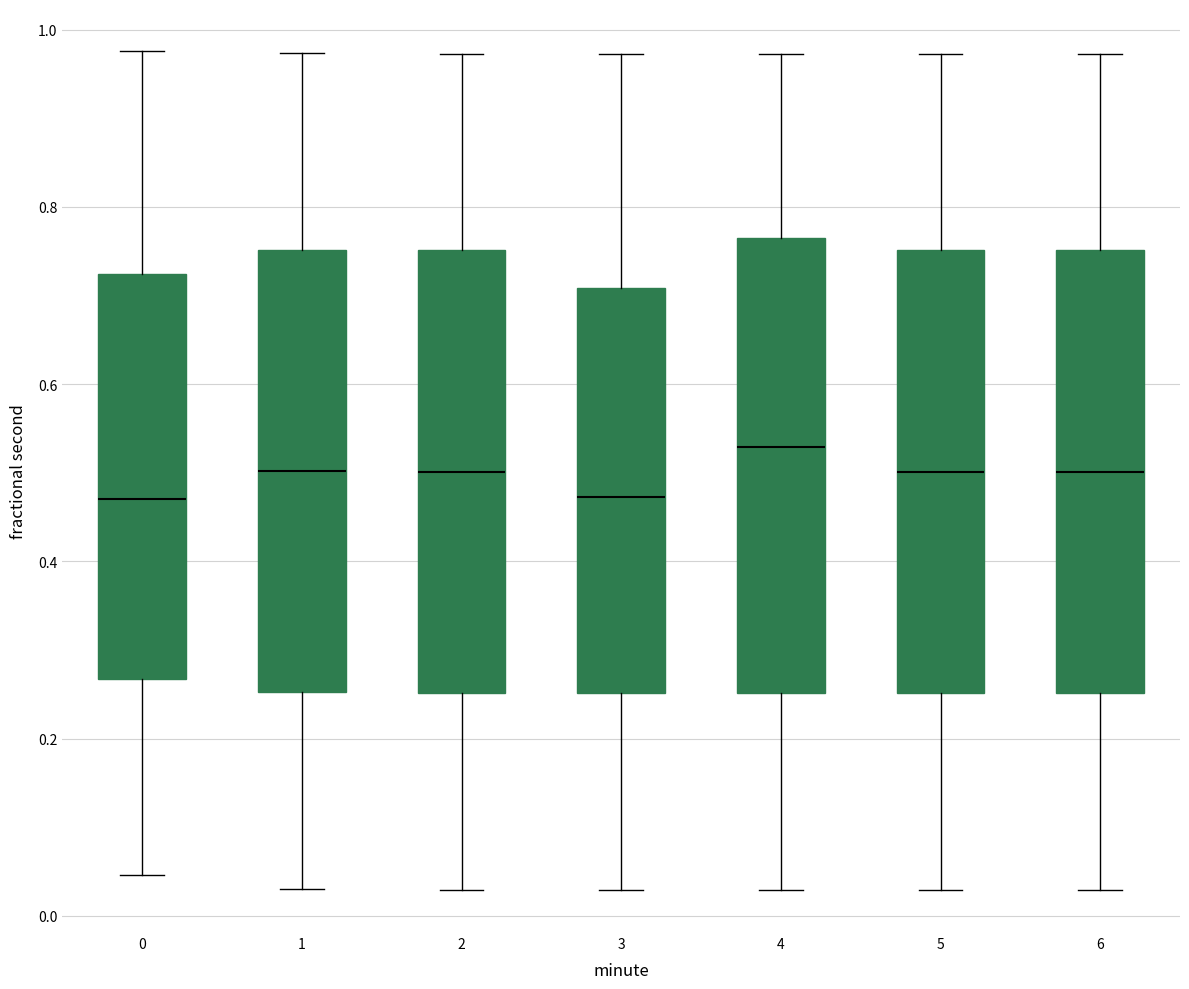

Where does the median line of the box at x = 2 sit on the y-axis? The values are not printed on the chart, so give them approximately, as read against the axis.

0.50